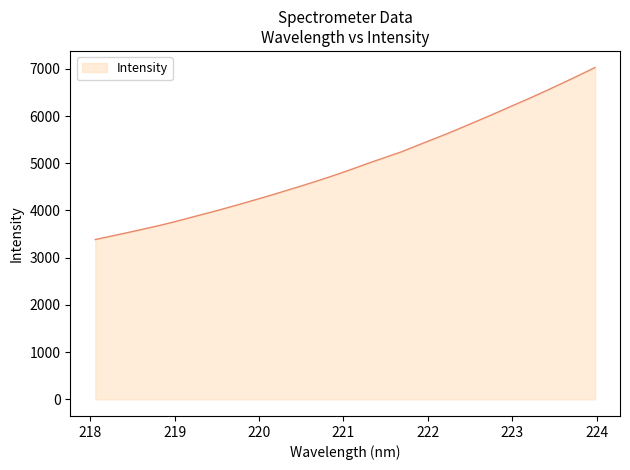

What is the difference between the maximum and minimum values?

3642.9